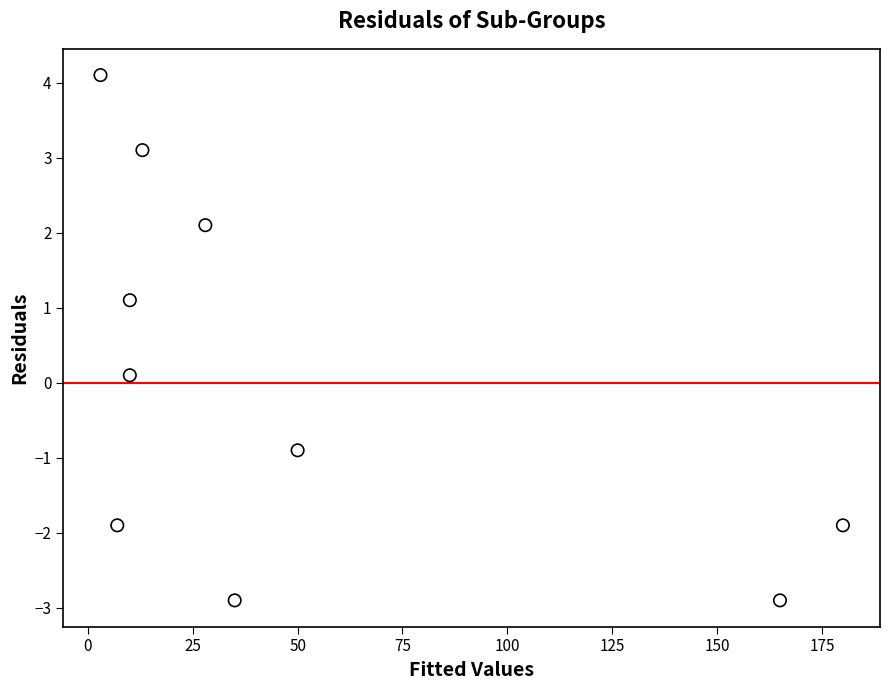

What is the range of X values (max minus min)?

177.0